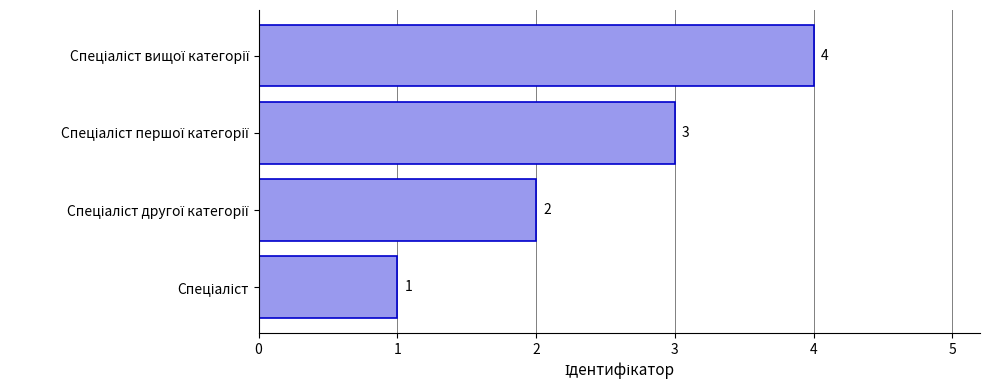

Count the values in the range 2 to 4.

3